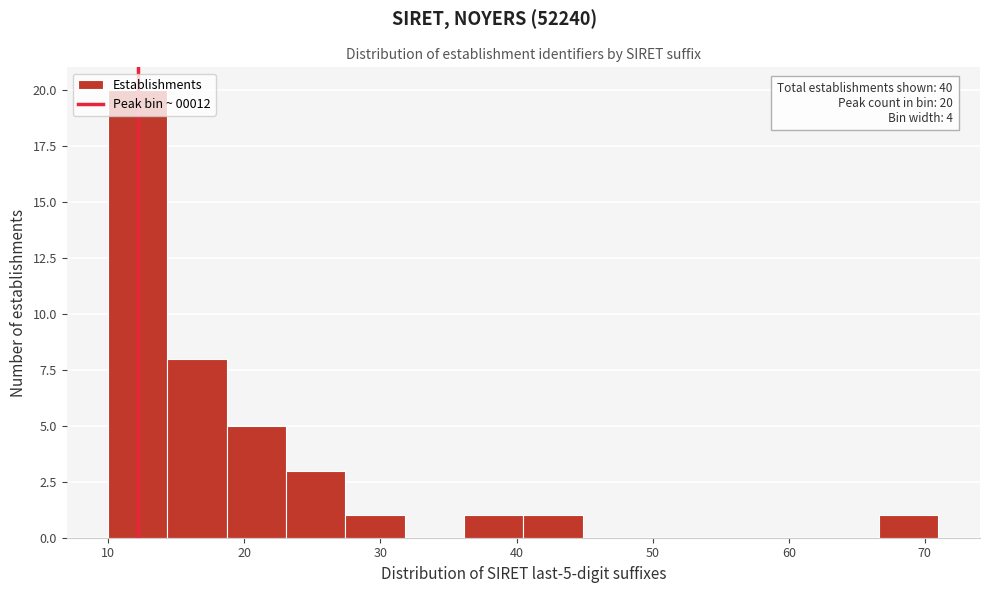

Over which range of the x-axis is the bar tallest?

10 to 14